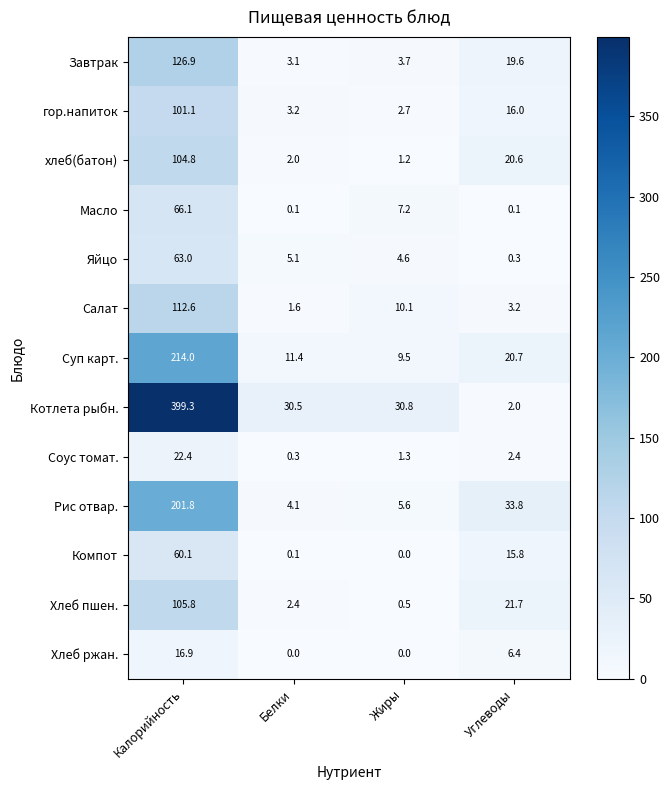

True or false: Яйцо has a value of 91.5 at Калорийность.

False